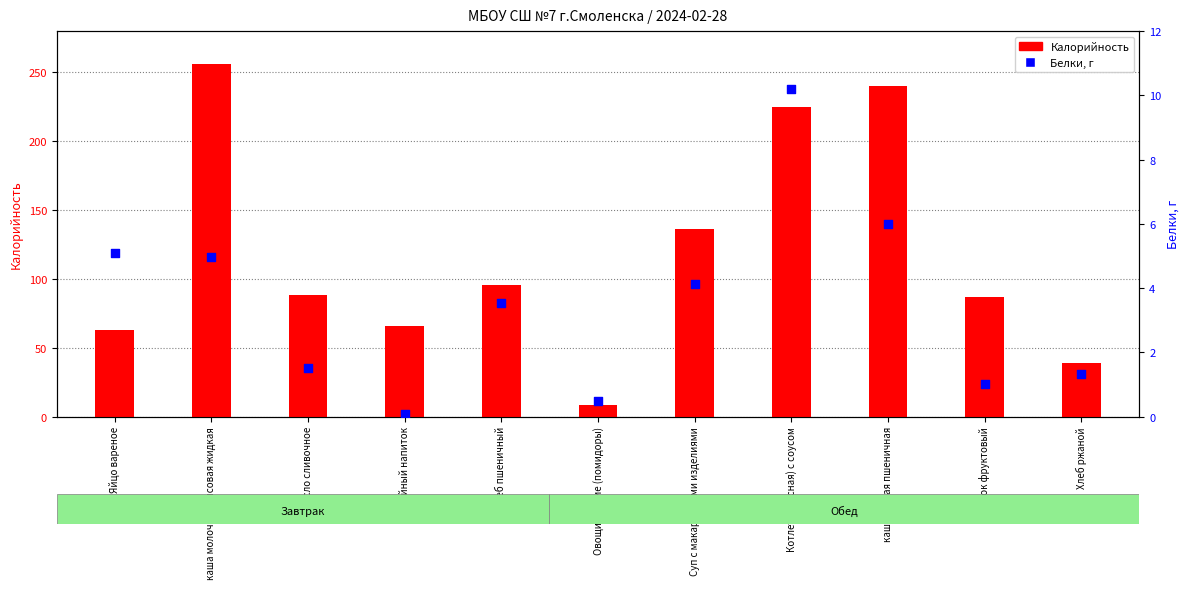

At which category is the sum across all series the highest?

каша молочная рисовая жидкая